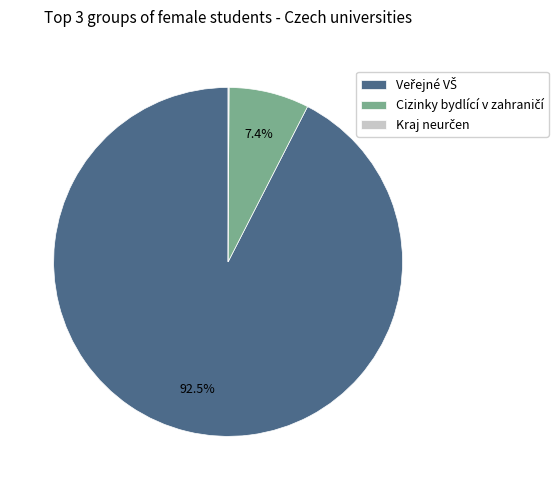

Does any single category account for the majority?

Yes